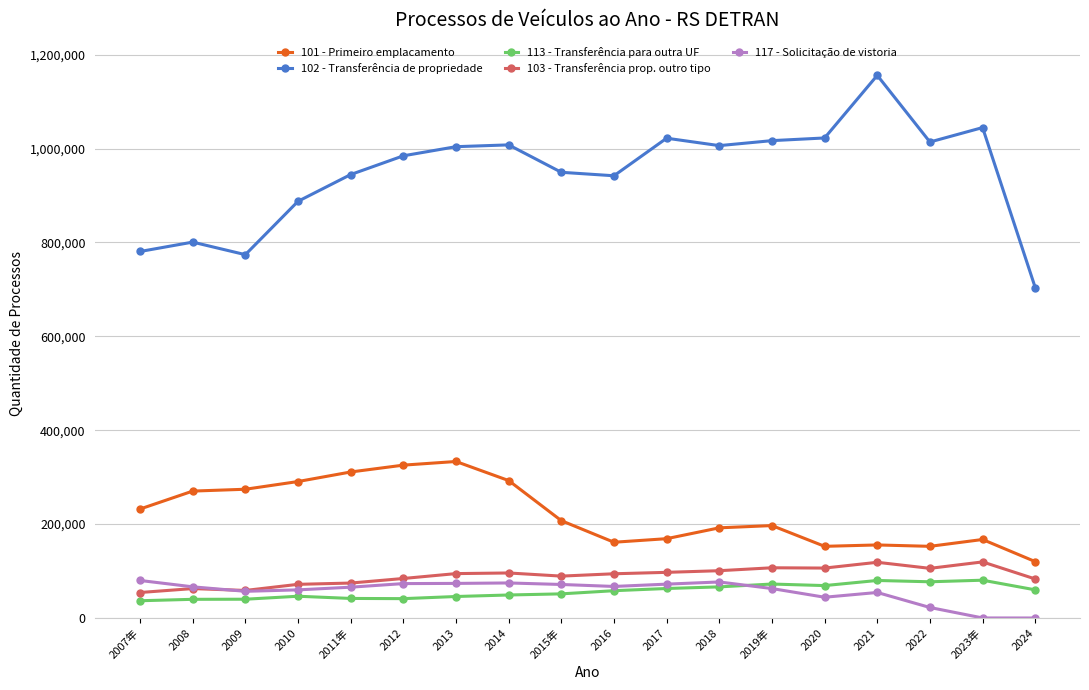

True or false: 113 - Transferência para outra UF and 101 - Primeiro emplacamento cross at least once.

False